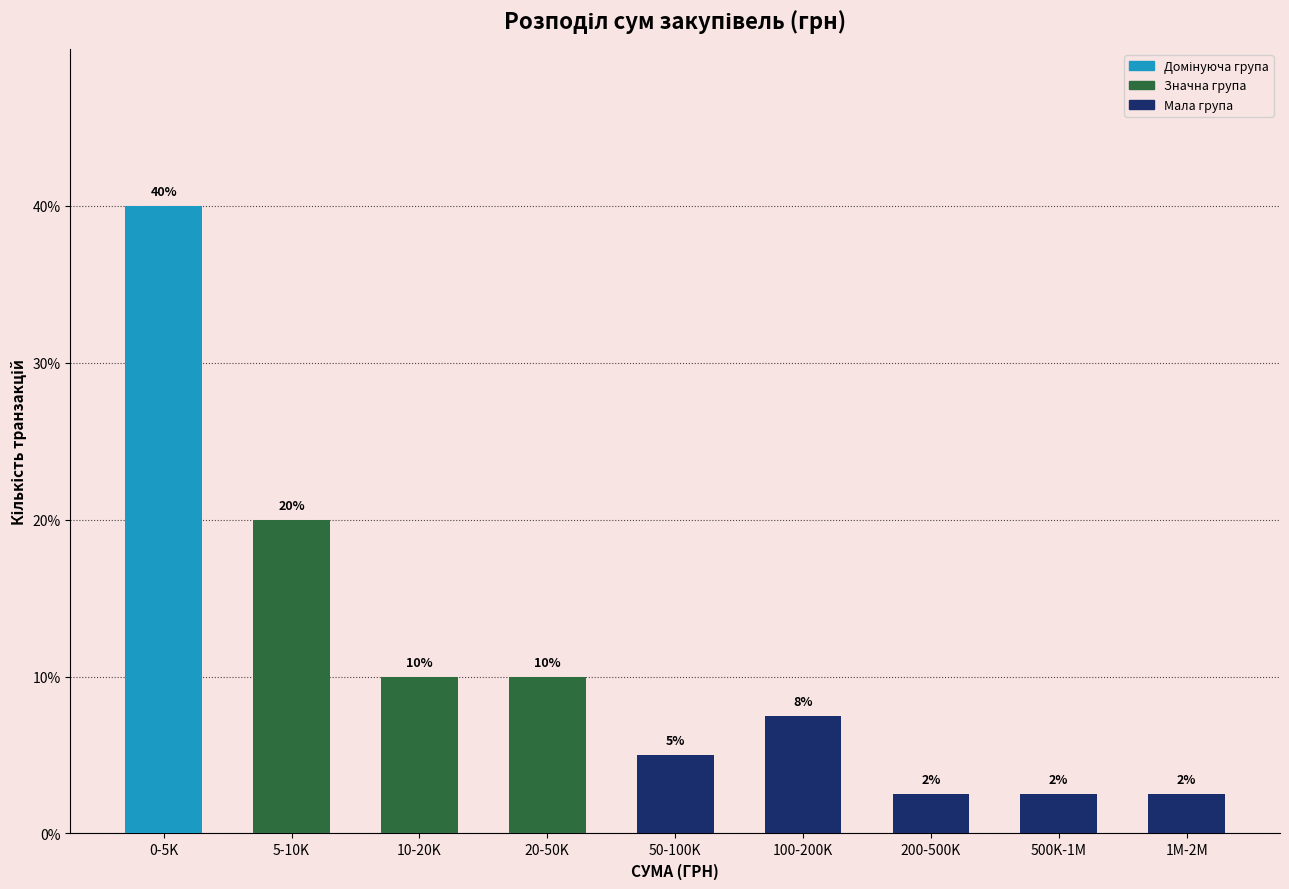

What is the value of the 8th bar from the left?

2.5